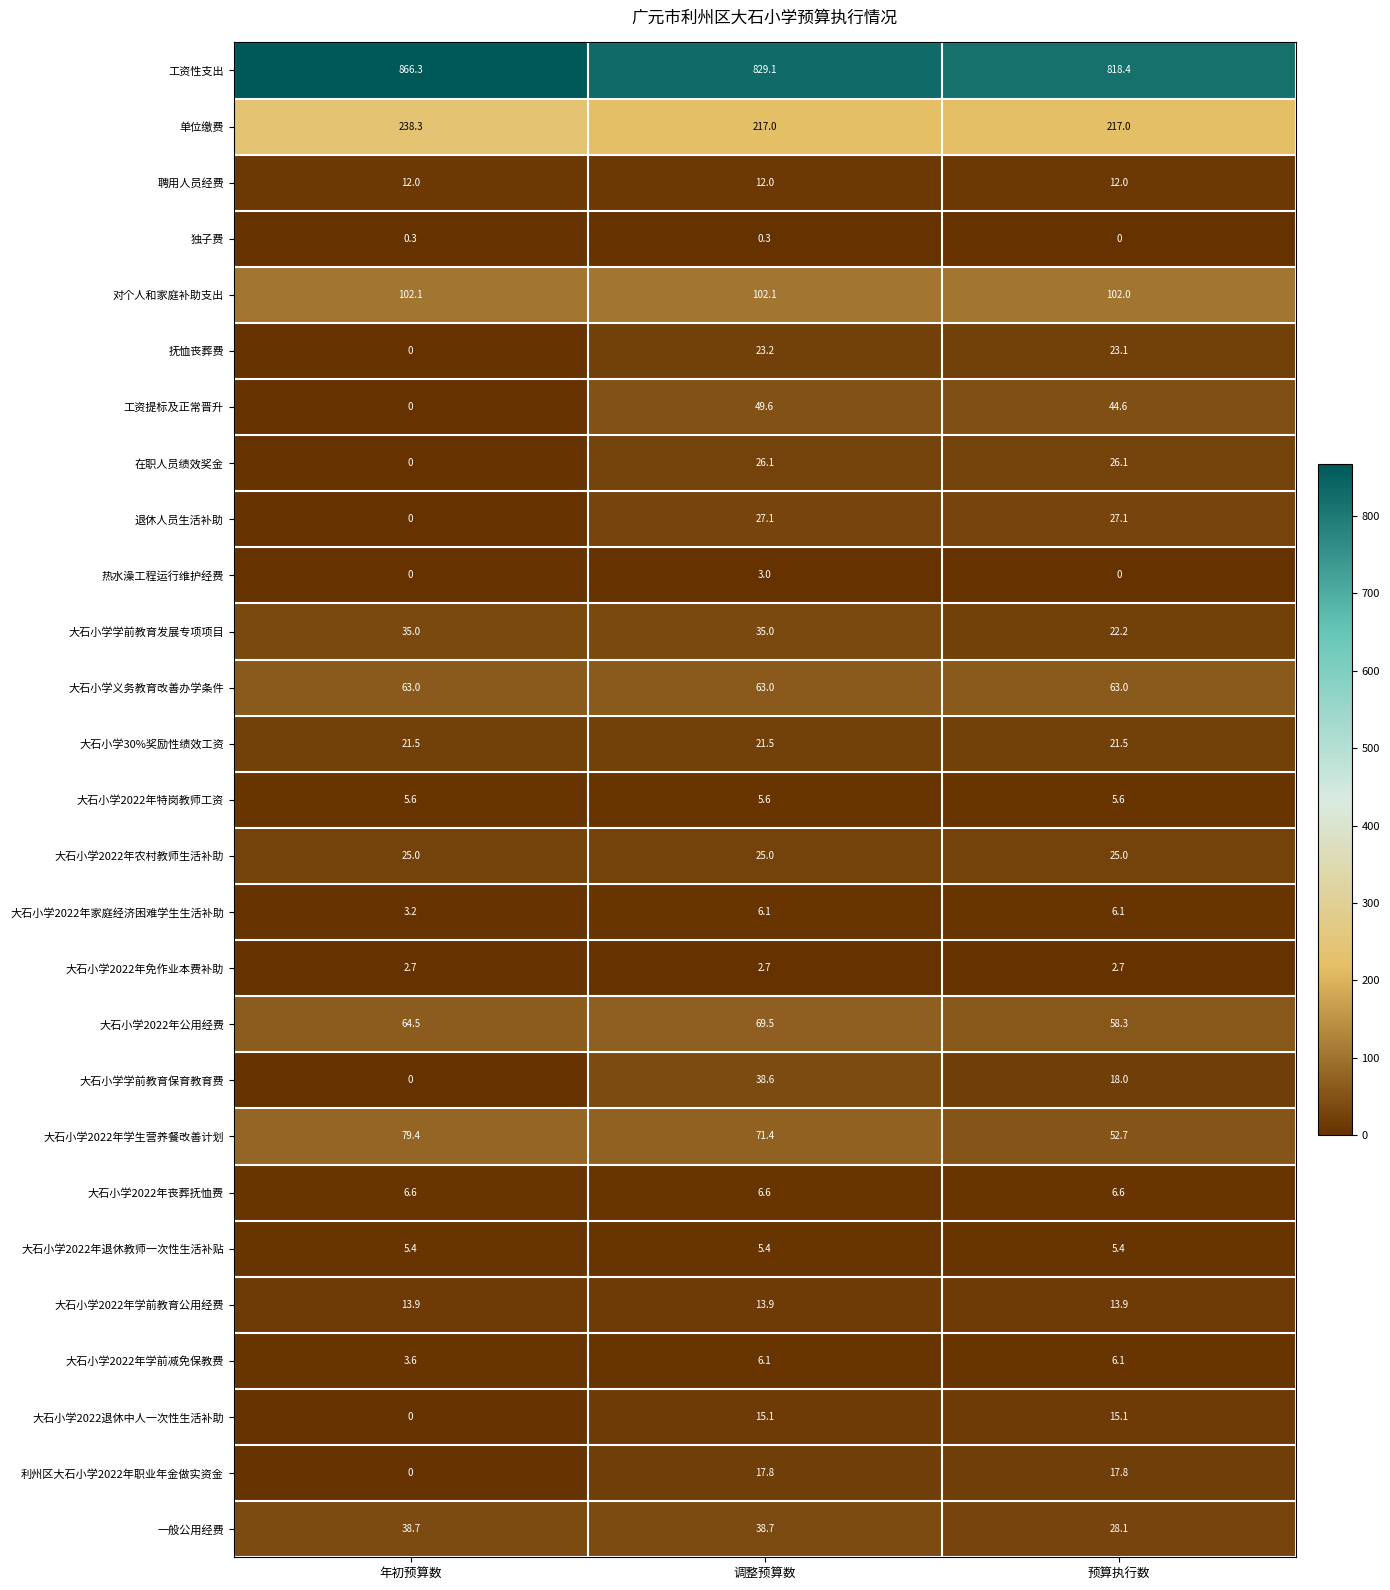

What is the minimum value for 大石小学2022年免作业本费补助?

2.7